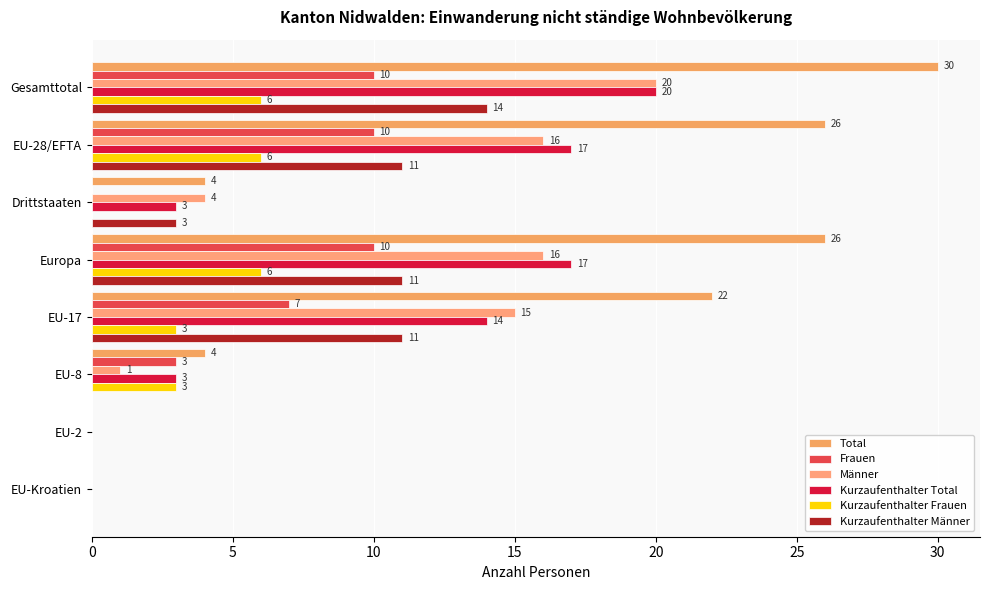

At which label is Kurzaufenthalter Total closest to 10?

EU-17